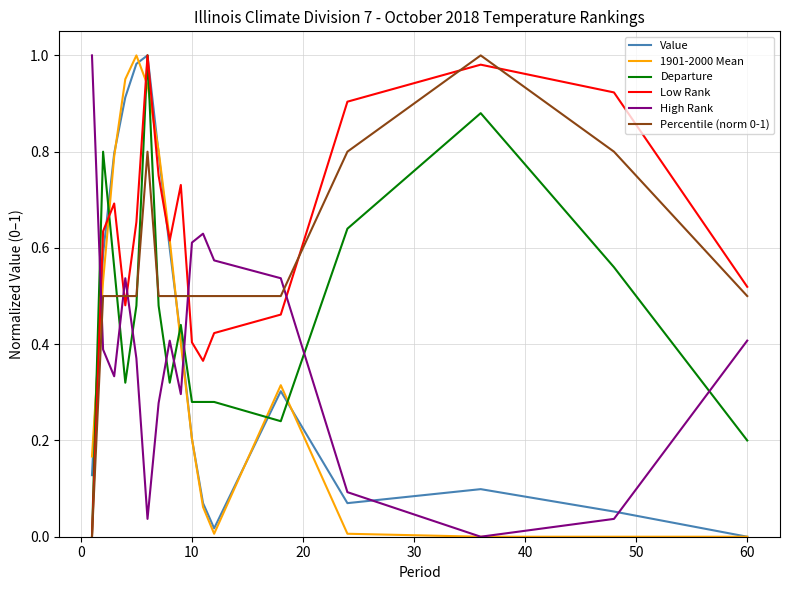

True or false: High Rank and Departure cross at least once.

True